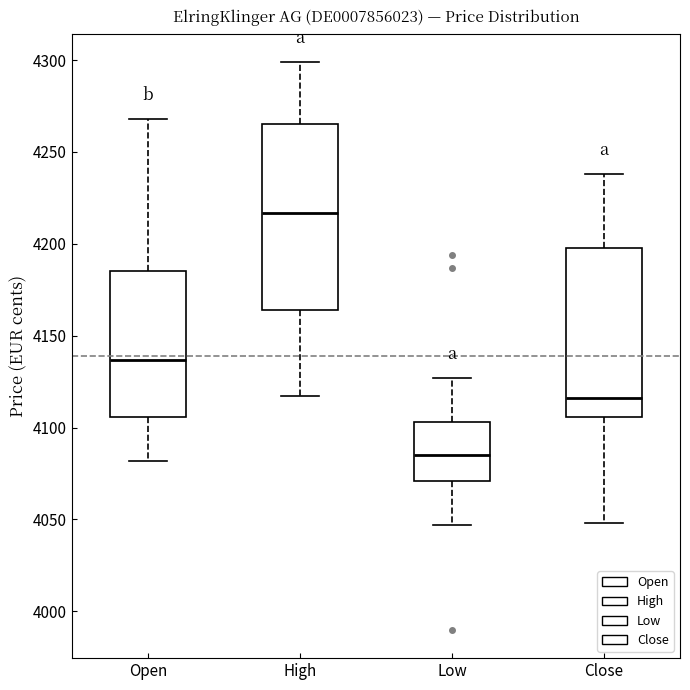

Comparing the boxes themselves (not the whiskers), which one is the tallest?

High